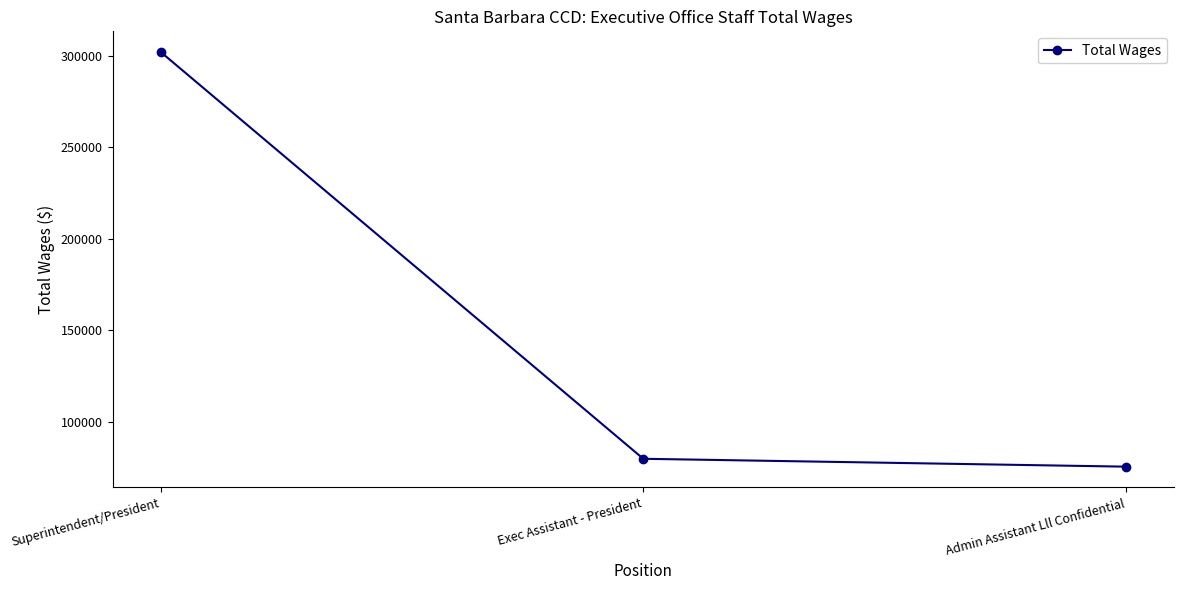

What is the label of the 1st point from the left?

Superintendent/President